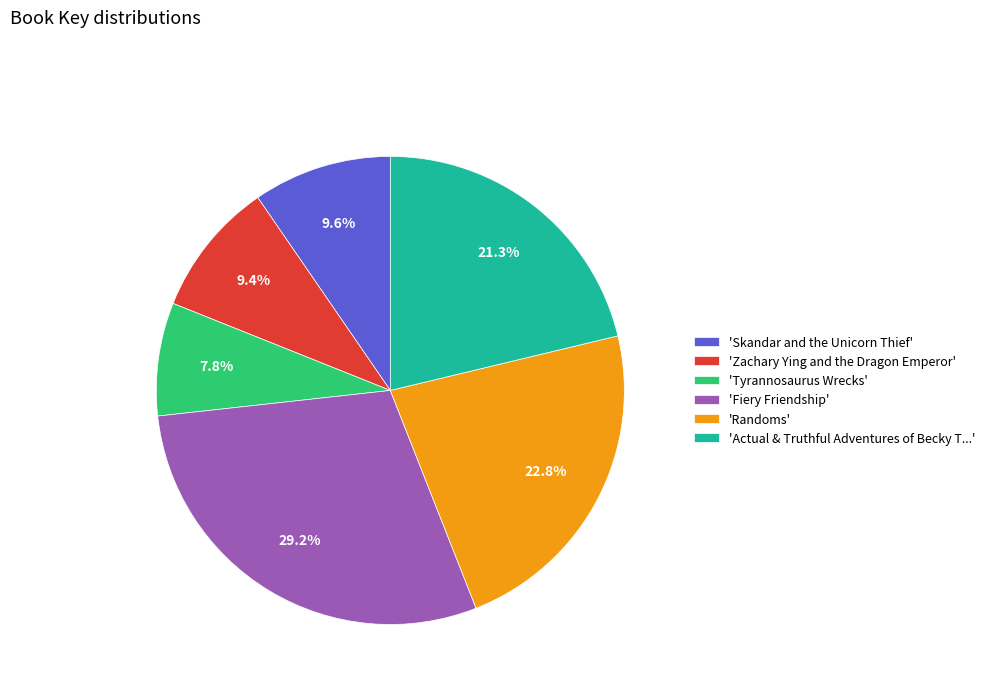

Which has a higher value, 'Zachary Ying and the Dragon Emperor' or 'Randoms'?

'Randoms'